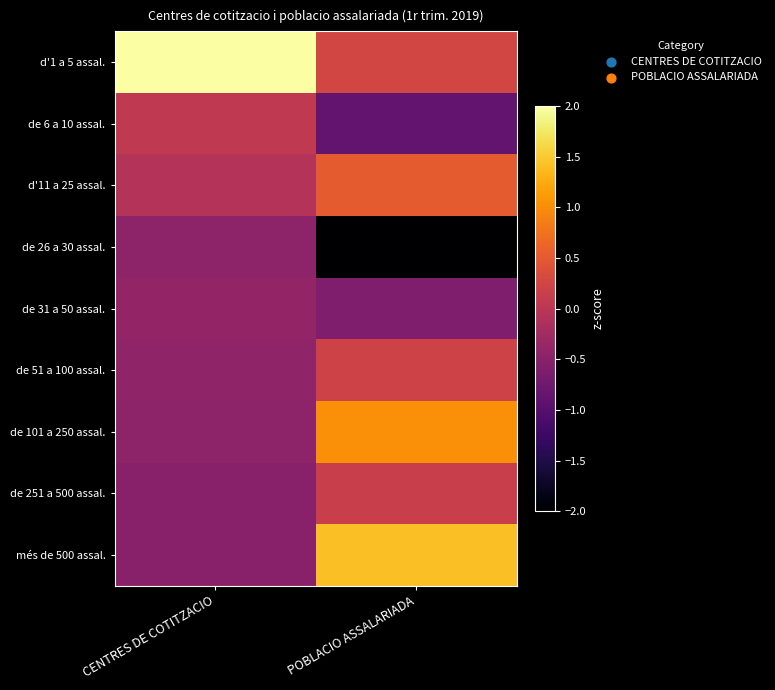

Which has a higher value, CENTRES DE COTITZACIO or POBLACIO ASSALARIADA?

CENTRES DE COTITZACIO